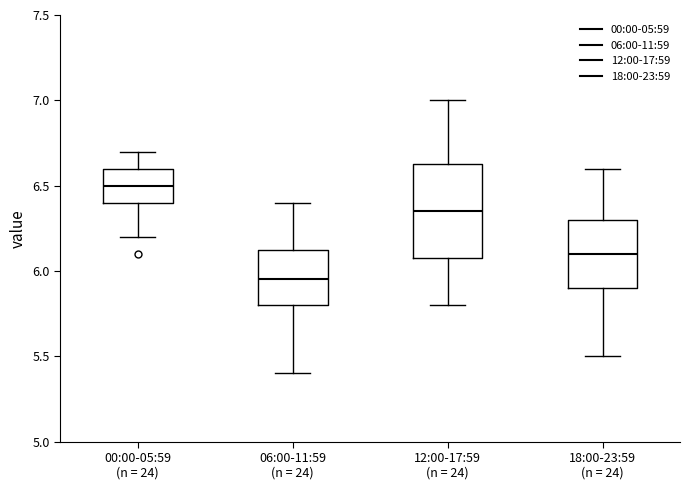

Reading left to right, read every box against the y-axis: the position of its median line, the range the box covers, and the ends of its whiskers. The values are not printed on the chart, so give them approximately, as read against the axis.

00:00-05:59 (n = 24): median 6.50, box 6.40 to 6.60, whiskers 6.20 to 6.70
06:00-11:59 (n = 24): median 5.95, box 5.80 to 6.15, whiskers 5.40 to 6.40
12:00-17:59 (n = 24): median 6.35, box 6.10 to 6.65, whiskers 5.80 to 7.00
18:00-23:59 (n = 24): median 6.10, box 5.90 to 6.30, whiskers 5.50 to 6.60